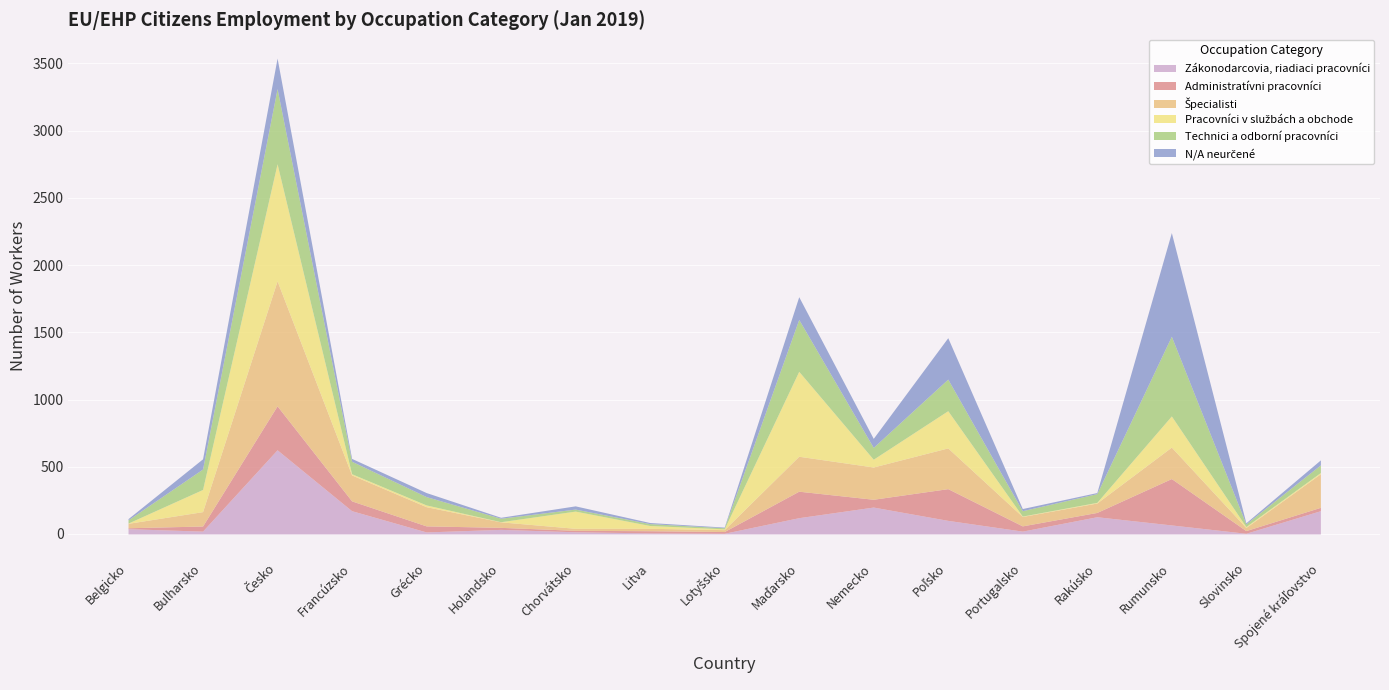

Reading left to right, what are all the values shown in this chart?

Zákonodarcovia, riadiaci pracovníci: Belgicko=39	Bulharsko=21	Česko=626	Francúzsko=173	Grécko=15	Holandsko=34	Chorvátsko=16	Litva=8	Lotyšsko=5	Maďarsko=121	Nemecko=200	Poľsko=101	Portugalsko=21	Rakúsko=128	Rumunsko=67	Slovinsko=5	Spojené kráľovstvo=173
Administratívni pracovníci: Belgicko=7	Bulharsko=38	Česko=327	Francúzsko=73	Grécko=45	Holandsko=15	Chorvátsko=11	Litva=16	Lotyšsko=13	Maďarsko=197	Nemecko=58	Poľsko=236	Portugalsko=39	Rakúsko=32	Rumunsko=345	Slovinsko=20	Spojené kráľovstvo=25
Špecialisti: Belgicko=33	Bulharsko=107	Česko=930	Francúzsko=193	Grécko=143	Holandsko=41	Chorvátsko=15	Litva=18	Lotyšsko=14	Maďarsko=260	Nemecko=240	Poľsko=303	Portugalsko=70	Rakúsko=70	Rumunsko=234	Slovinsko=23	Spojené kráľovstvo=250
Pracovníci v službách a obchode: Belgicko=2	Bulharsko=165	Česko=871	Francúzsko=9	Grécko=13	Holandsko=1	Chorvátsko=128	Litva=21	Lotyšsko=6	Maďarsko=632	Nemecko=58	Poľsko=277	Portugalsko=3	Rakúsko=5	Rumunsko=232	Slovinsko=7	Spojené kráľovstvo=9
Technici a odborní pracovníci: Belgicko=24	Bulharsko=152	Česko=559	Francúzsko=93	Grécko=62	Holandsko=26	Chorvátsko=15	Litva=14	Lotyšsko=8	Maďarsko=386	Nemecko=88	Poľsko=235	Portugalsko=40	Rakúsko=65	Rumunsko=593	Slovinsko=20	Spojené kráľovstvo=57
N/A neurčené: Belgicko=9	Bulharsko=76	Česko=227	Francúzsko=21	Grécko=30	Holandsko=7	Chorvátsko=24	Litva=8	Lotyšsko=5	Maďarsko=169	Nemecko=67	Poľsko=308	Portugalsko=16	Rakúsko=8	Rumunsko=771	Slovinsko=8	Spojené kráľovstvo=37